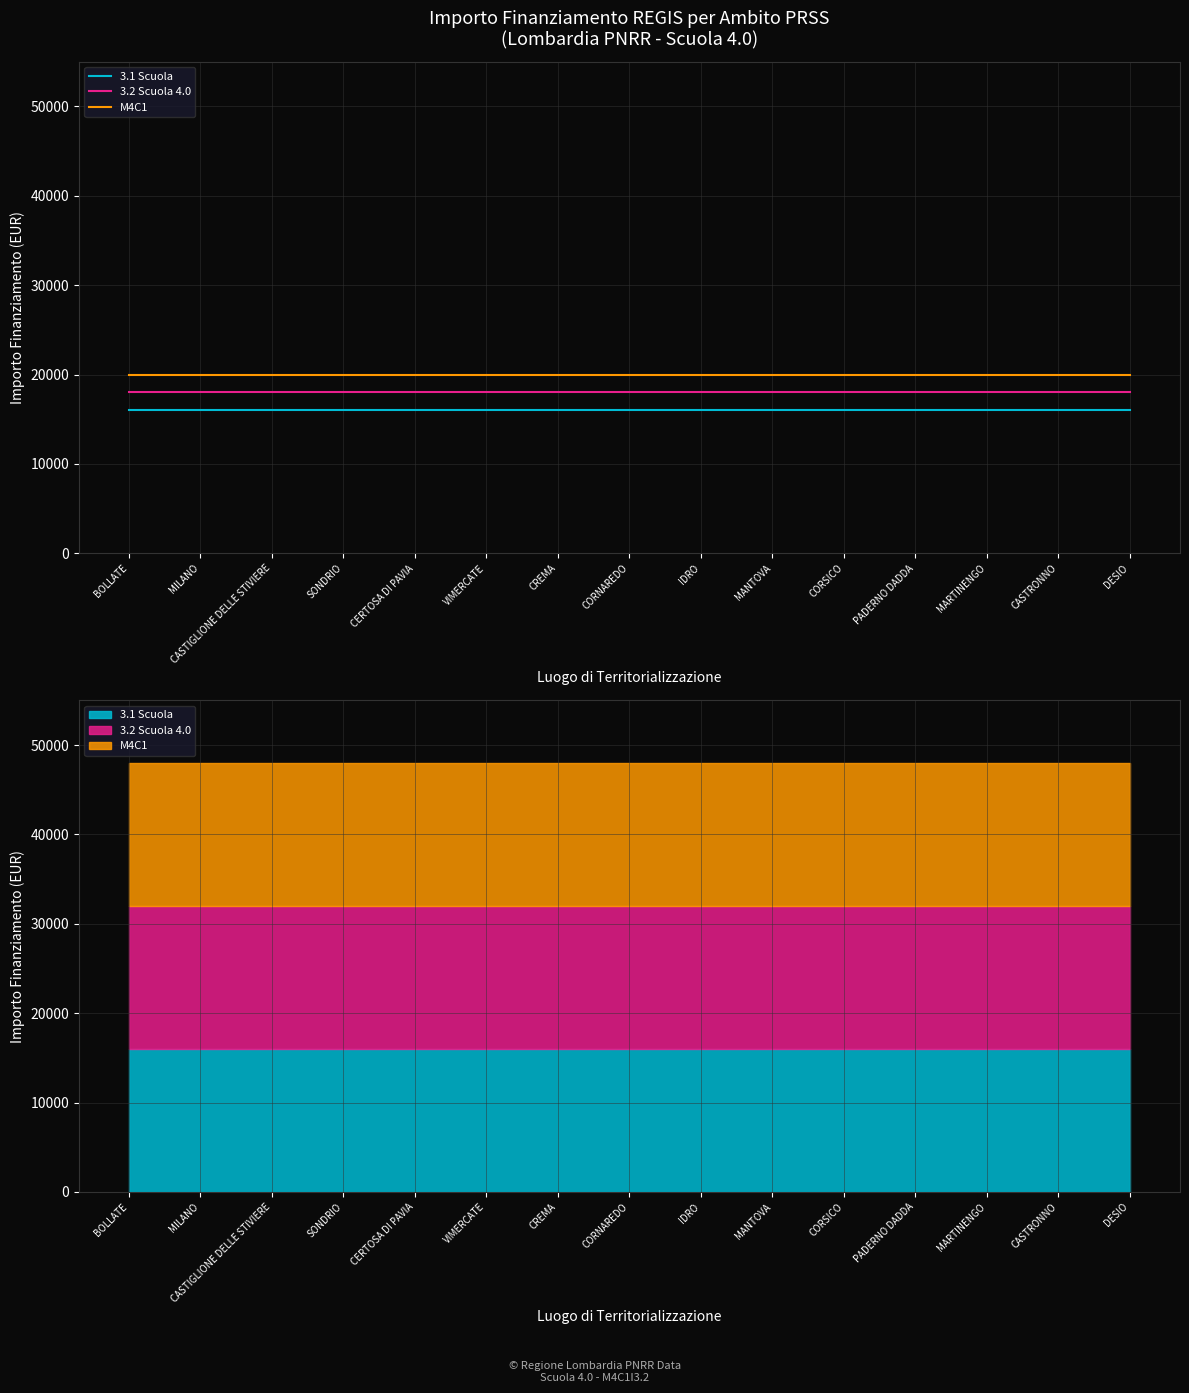

Between MANTOVA and CORSICO, which series saw the biggest shift?

3.1 Scuola